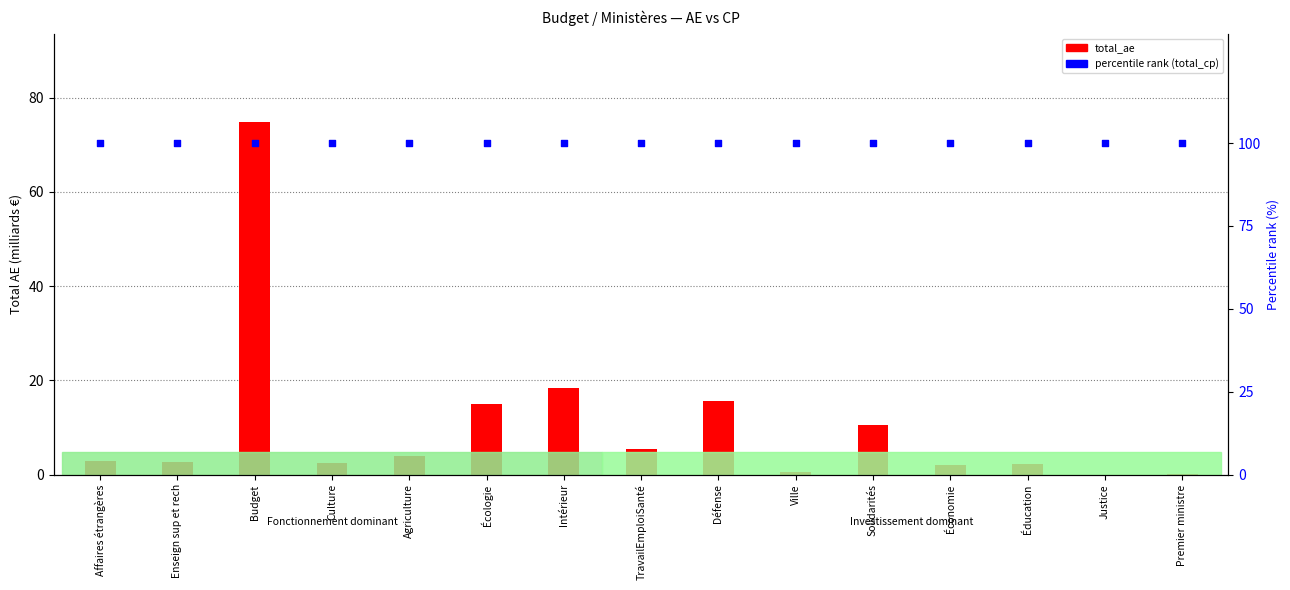

What are all the series names shown in the legend?

total_ae (billions), percentile rank (total_cp)